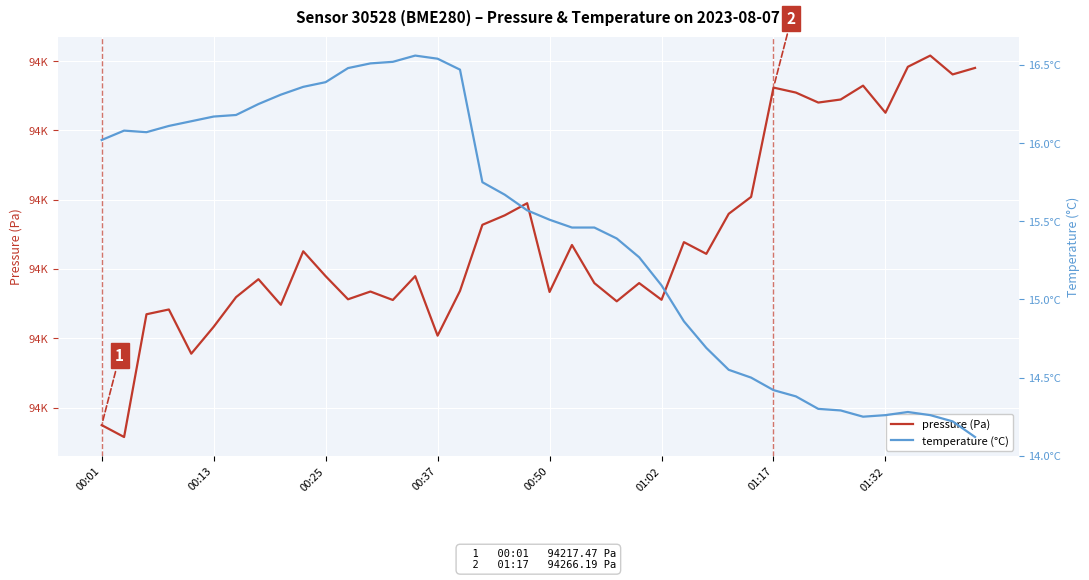

True or false: temperature (°C) has more than 0 interior local peaks.

True